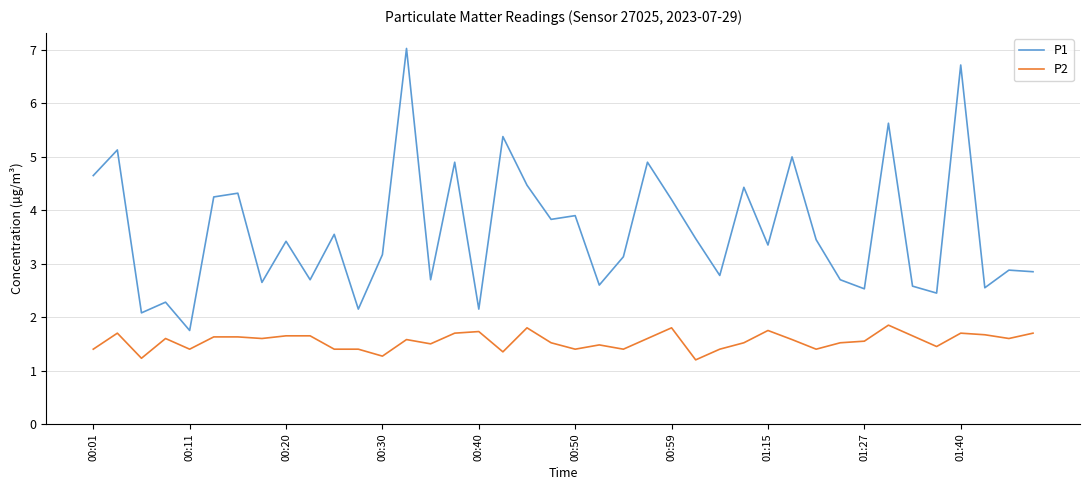

What is the lowest value of the P2 series?

1.2